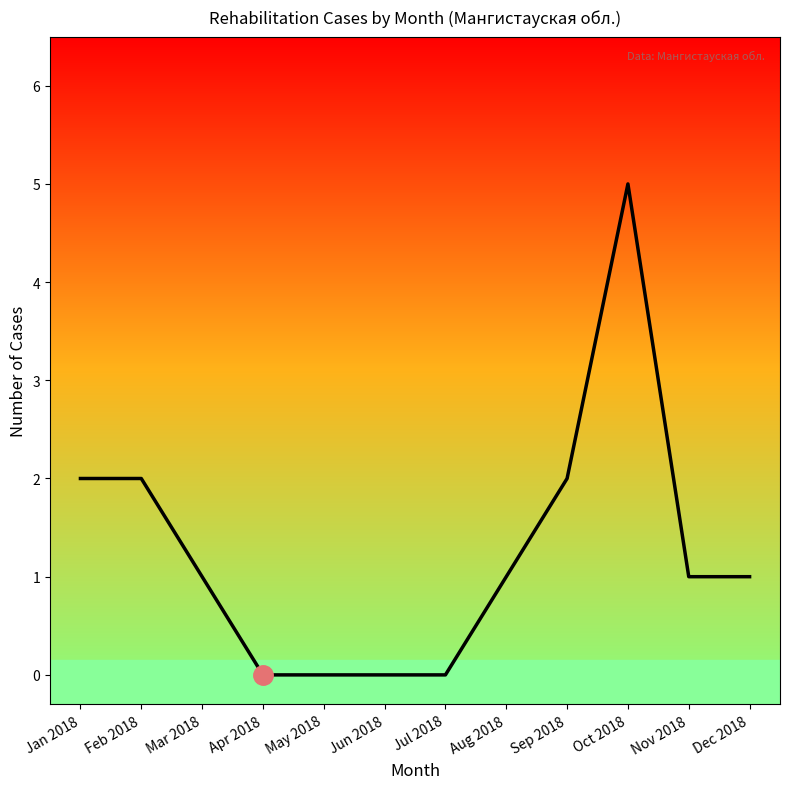

What position from the right is Aug 2018?

5